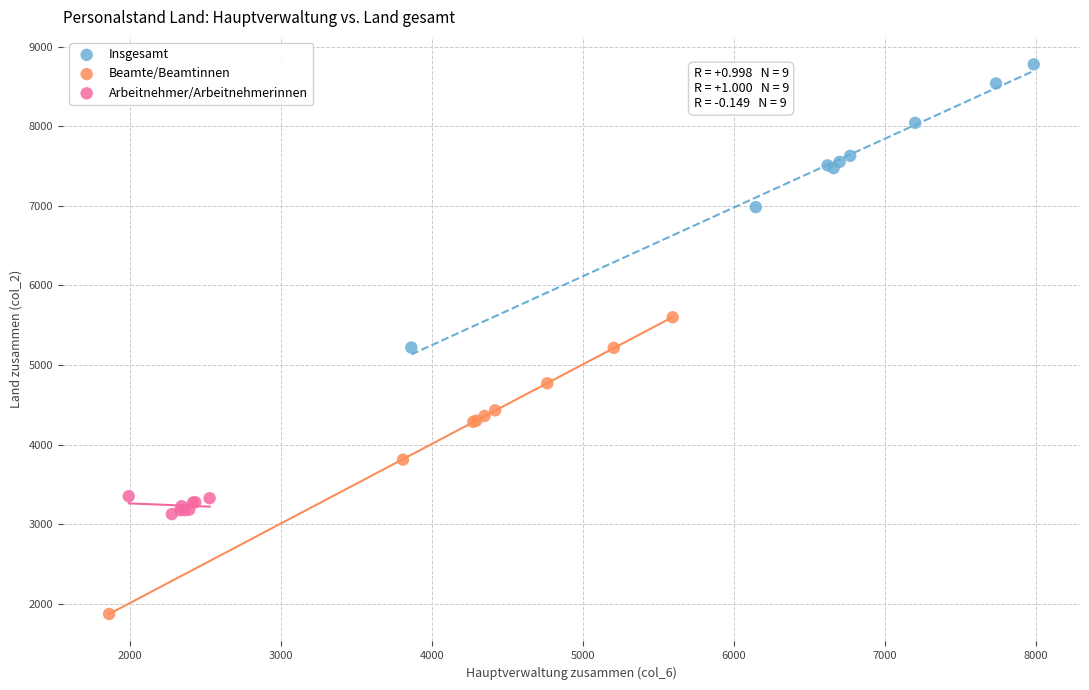

Which series has the widest spread of Y values?

Beamte/Beamtinnen